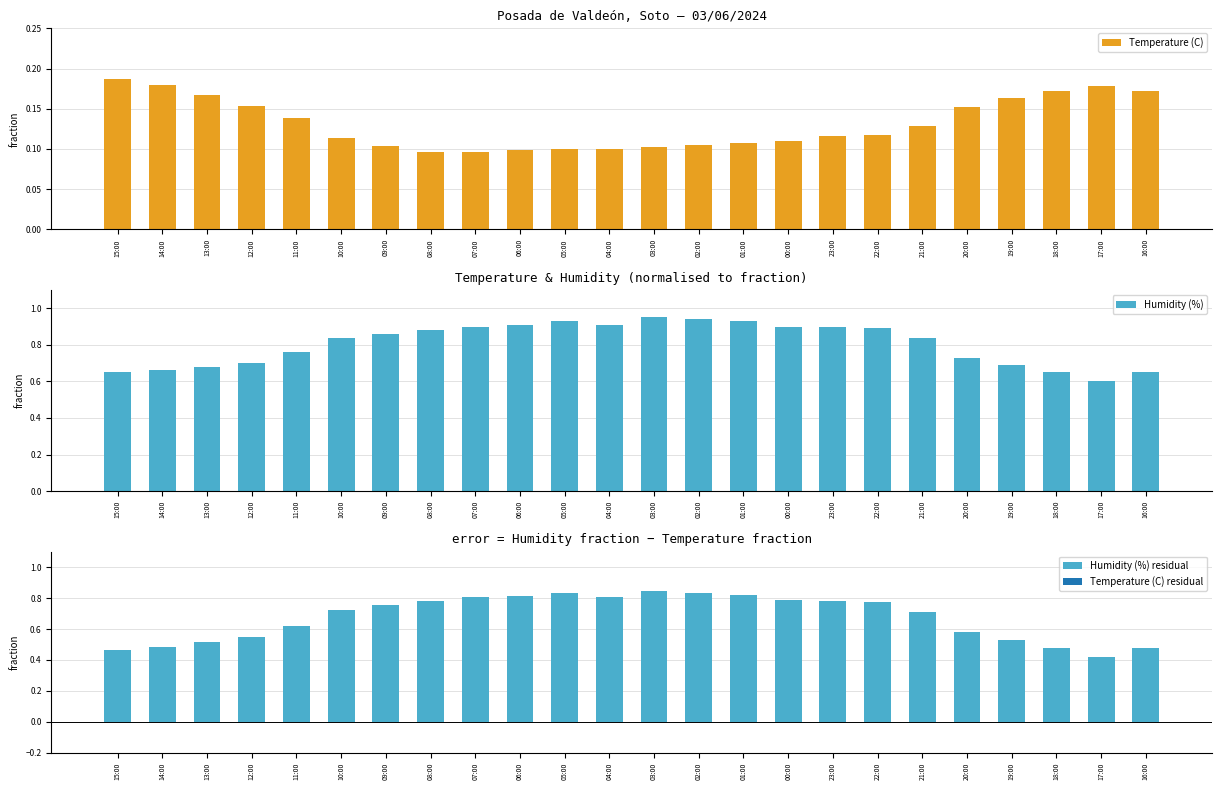

The Humidity (%) series shows 0.3 at 19:00. True or false?

False